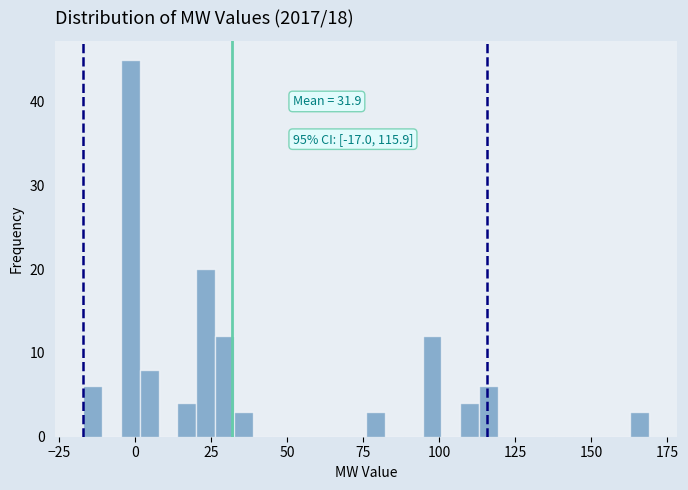

Read against the x-axis, roughly where is the centre of the tallest bar?

0